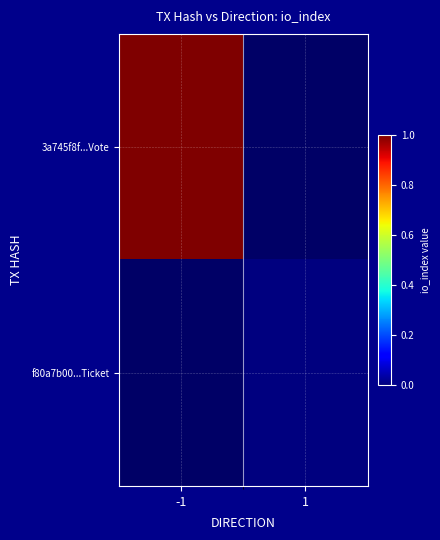

Rank the series by their average value, from highest to lowest.

3a745f8f...Vote, f80a7b00...Ticket